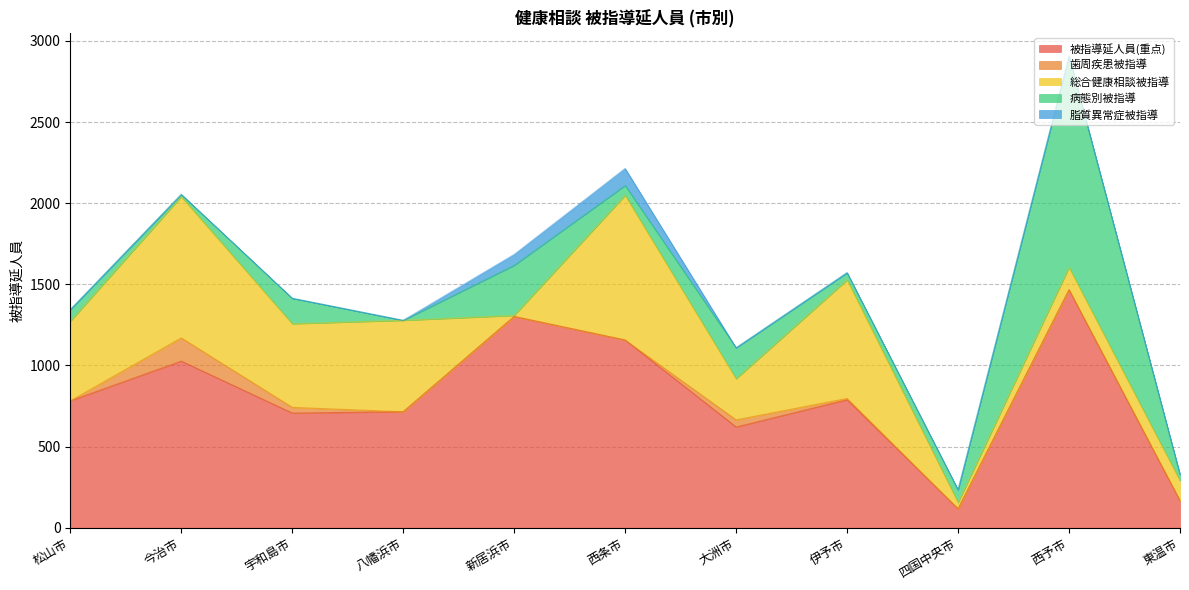

Where is 脂質異常症被指導 nearest to the value 52?

新居浜市